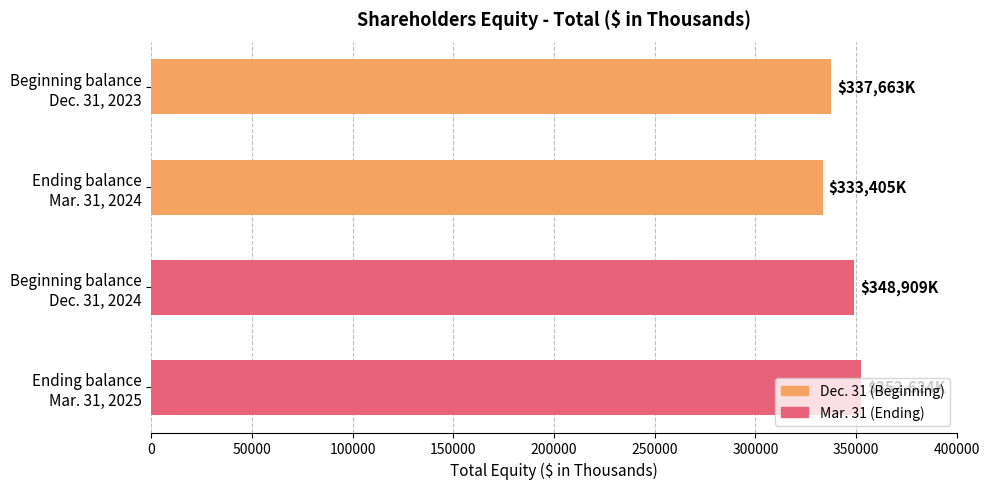

How many values are below 348909?

2